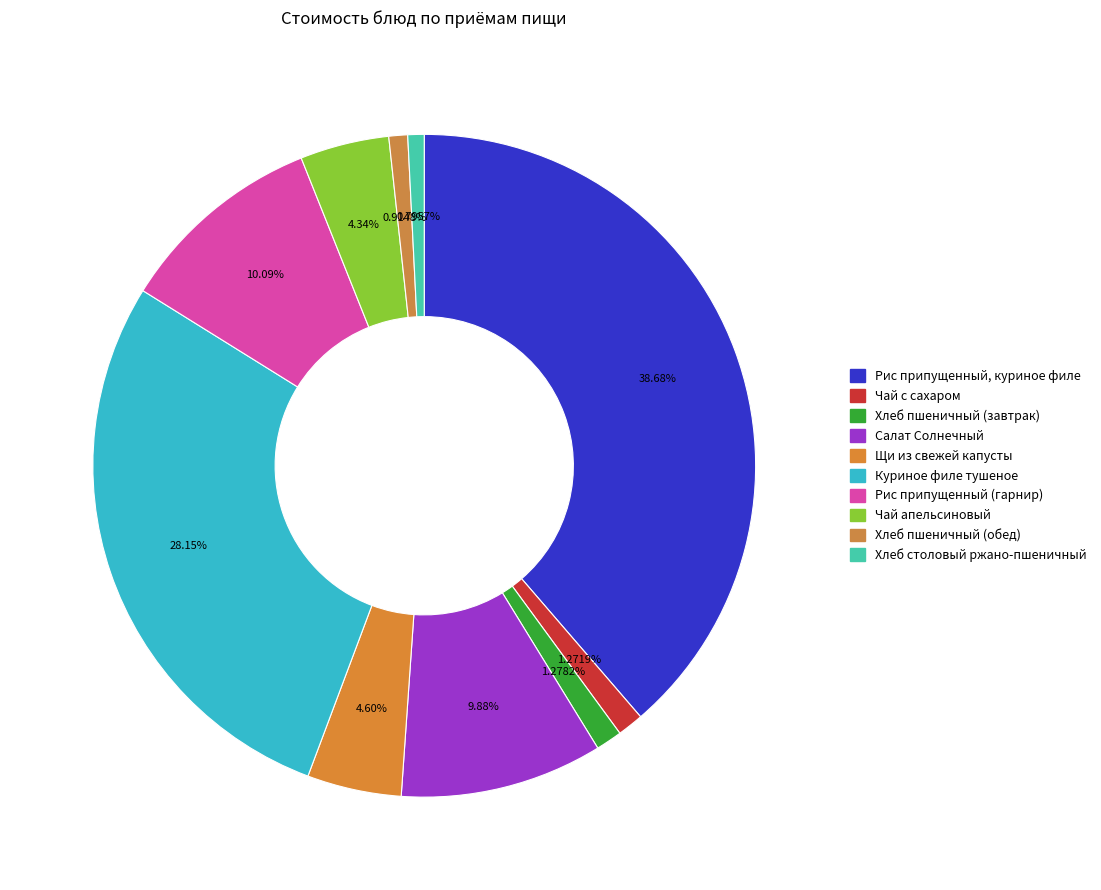

What is the change in value from Чай с сахаром to Чай апельсиновый?

+4.9